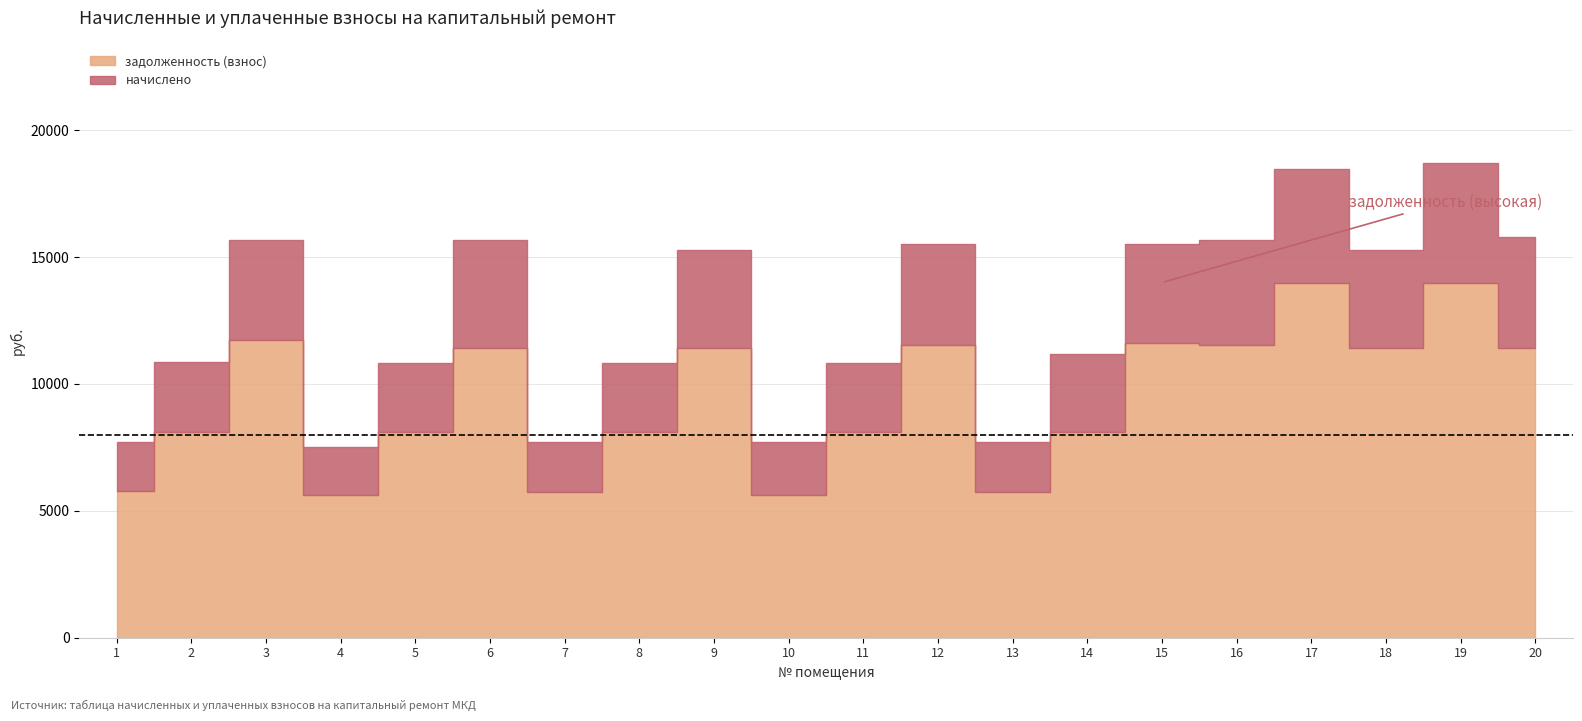

At which category is the sum across all series the highest?

19